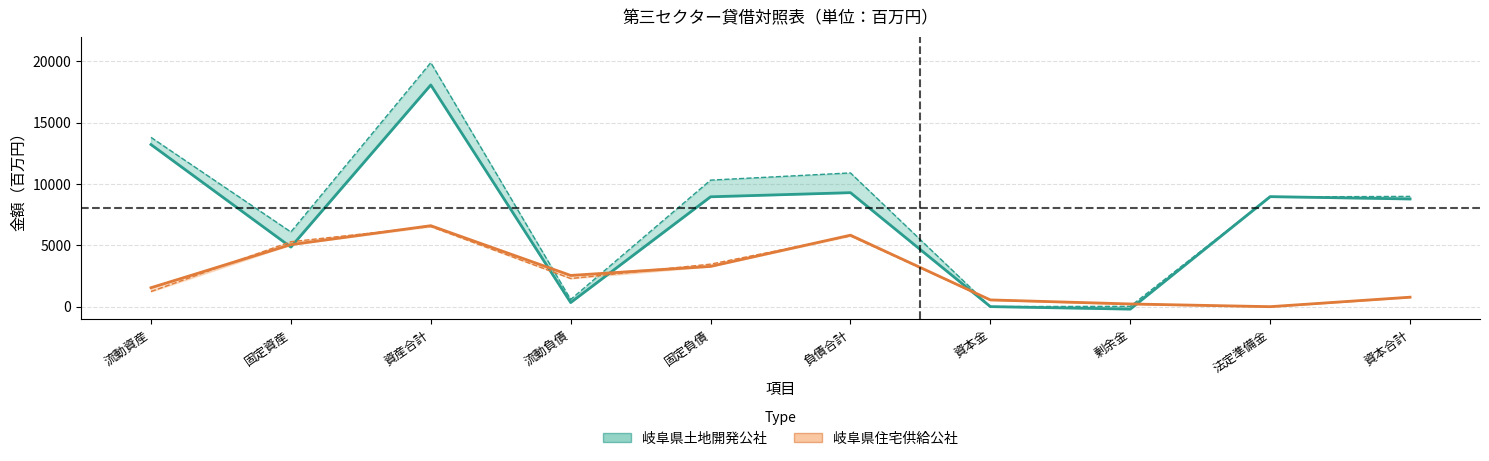

True or false: 岐阜県住宅供給公社_令和4年度 has more than 0 interior local peaks.

True